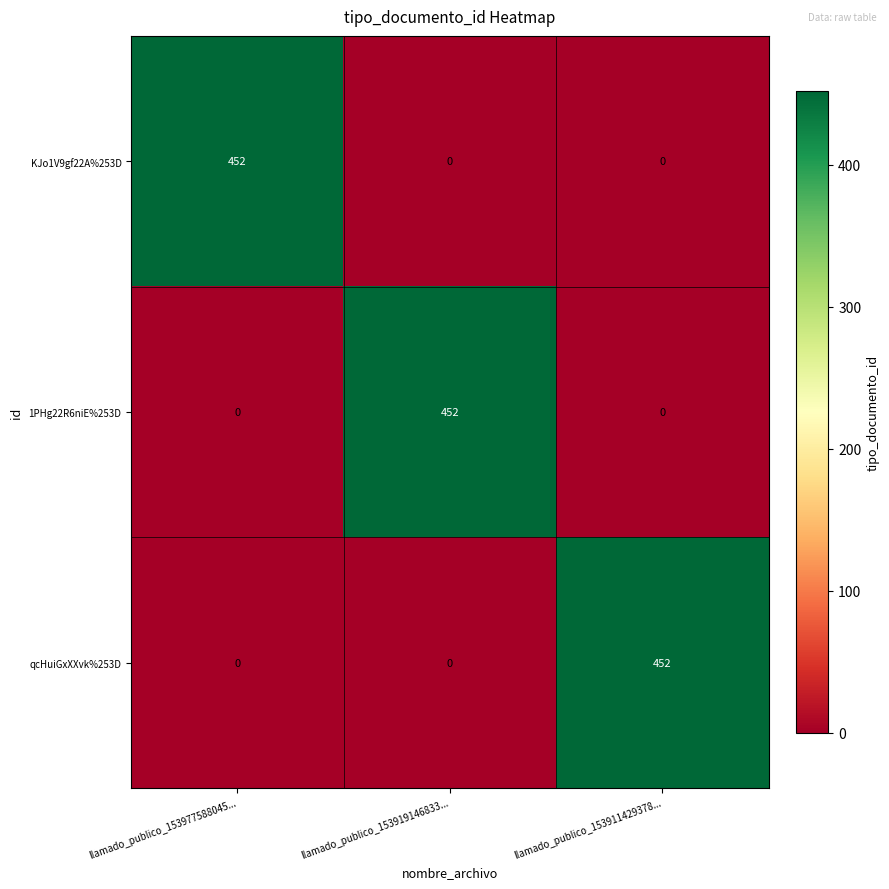

What is the difference between the maximum and second lowest values in the KJo1V9gf22A%253D series?

452